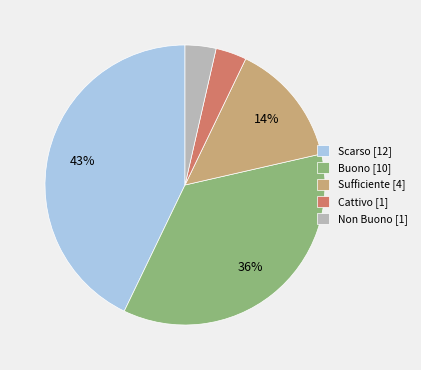

Between Scarso and Sufficiente, which is larger?

Scarso